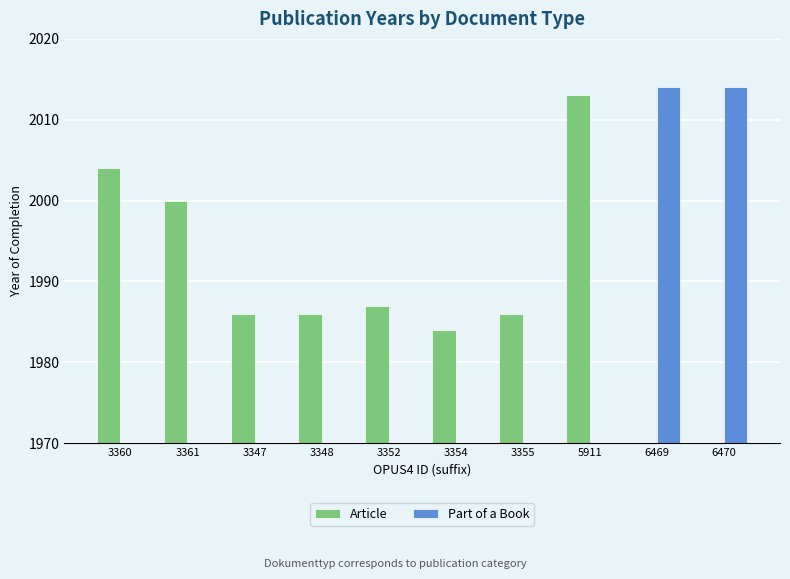

How many data points in Article are less than 1986?

3